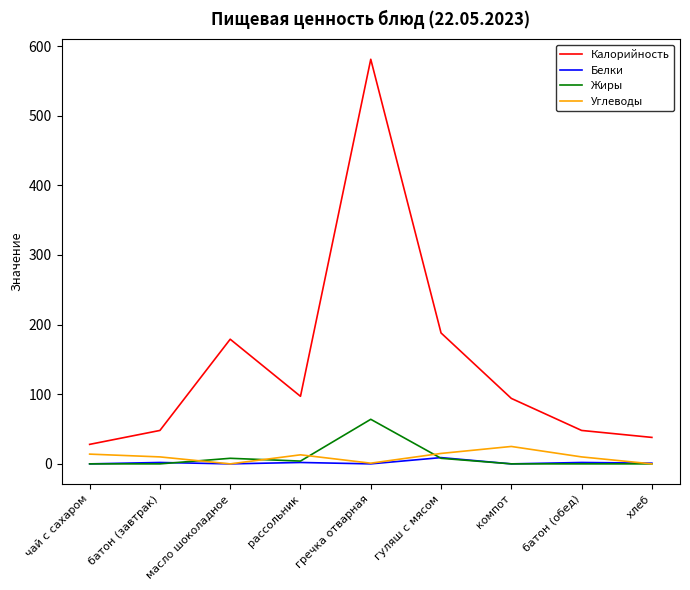

What is the highest value of the Углеводы series?

25